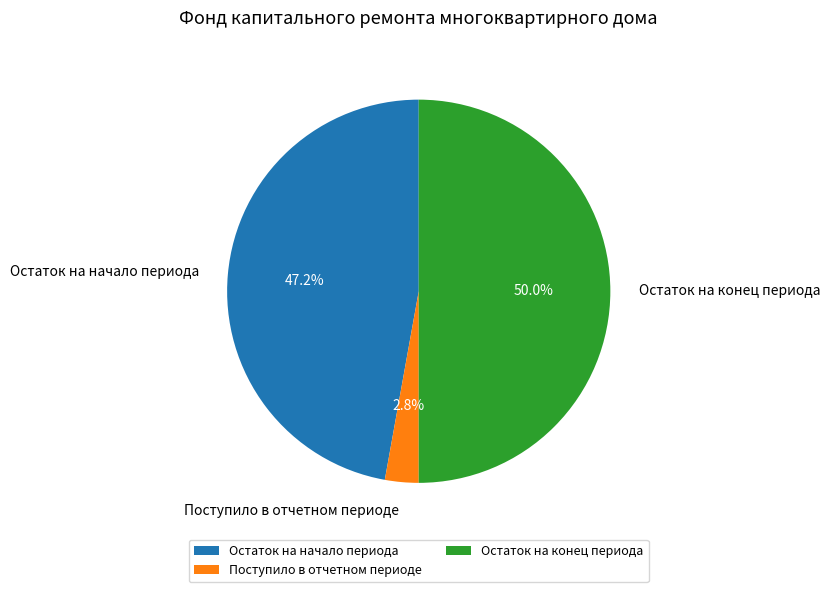

To the nearest percent, what is the average slice percentage?

33%